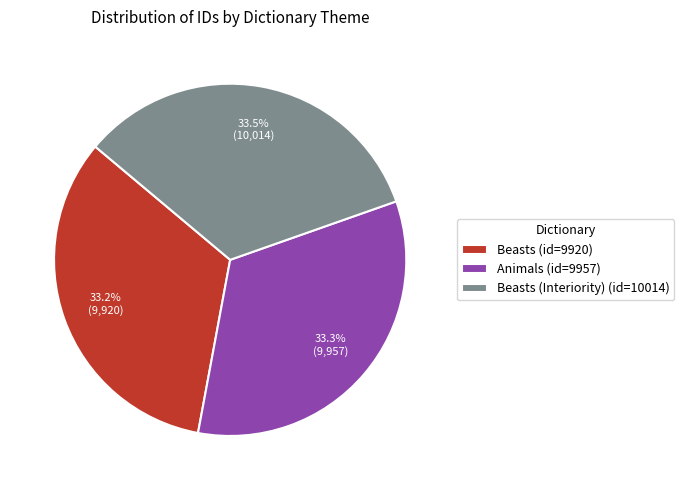

Does Animals (id=9957) account for over 50% of the chart?

No